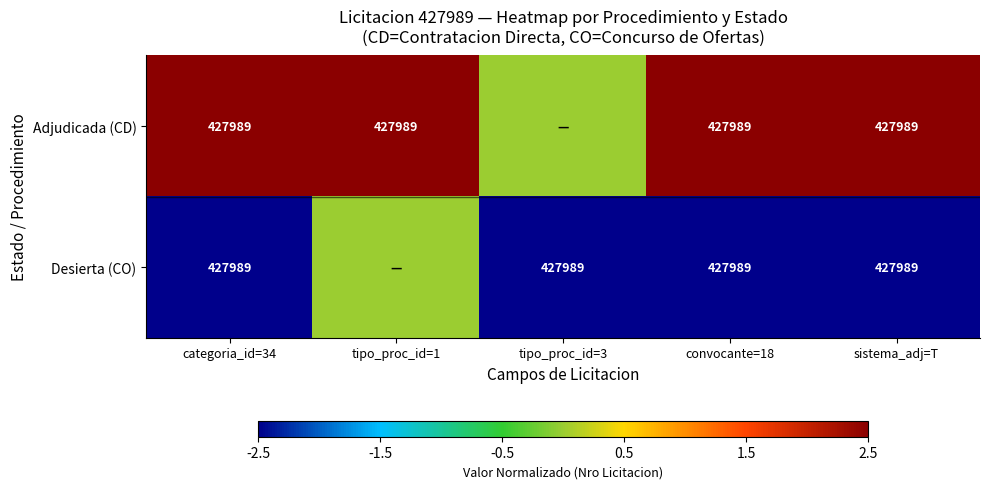

The Adjudicada (CD) series shows 427989 at sistema_adj=T. True or false?

True